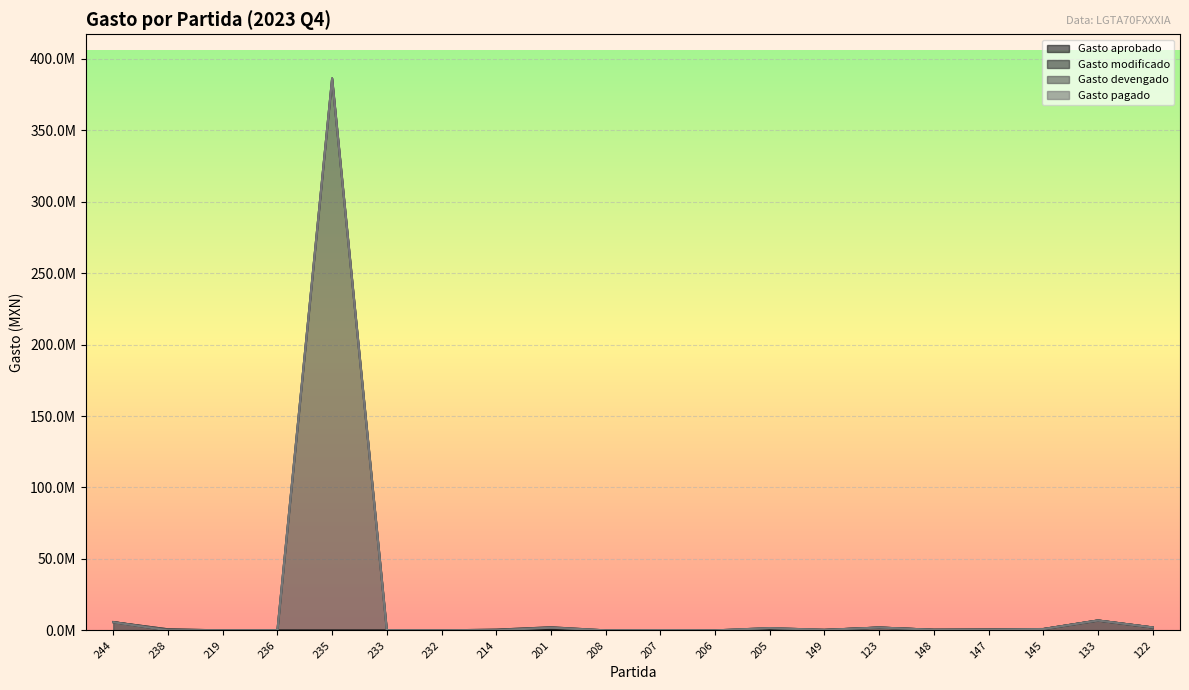

The value of Gasto aprobado at 133 is 3873429.5. True or false?

False